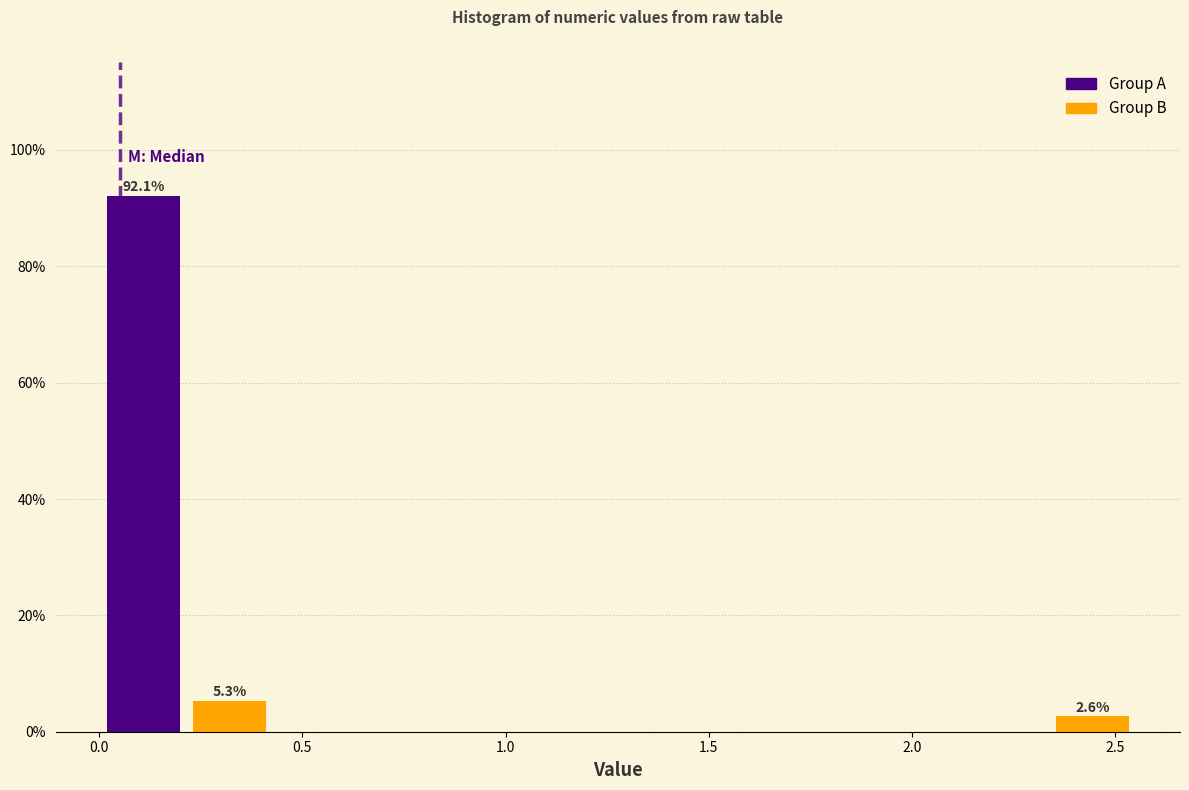

Over which range of the x-axis is the bar tallest?

0.00 to 0.20